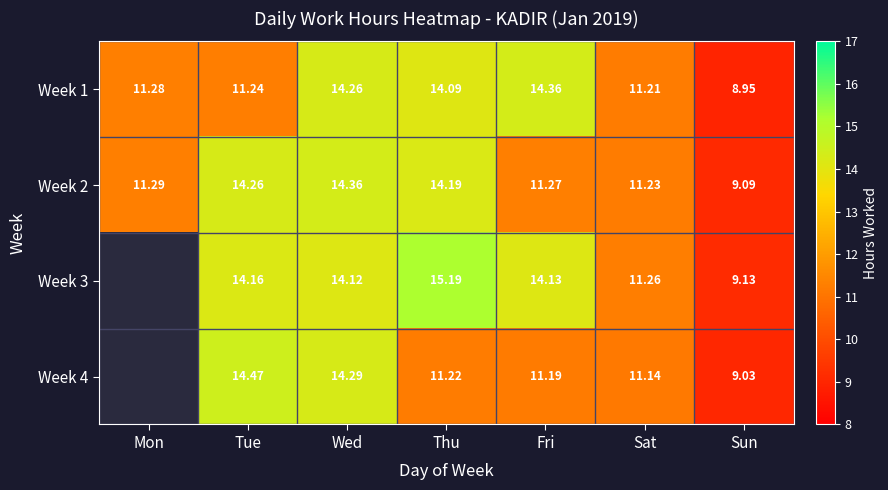

Is the value of Week 1 at Tue greater than the value of Week 2 at Sun?

Yes